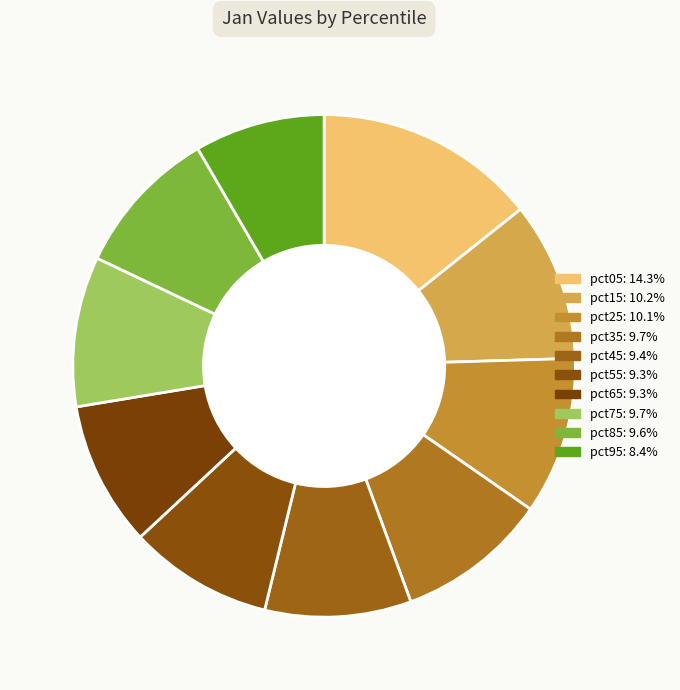

Rank the categories by value from lowest to highest.

pct95, pct55, pct65, pct45, pct85, pct75, pct35, pct25, pct15, pct05